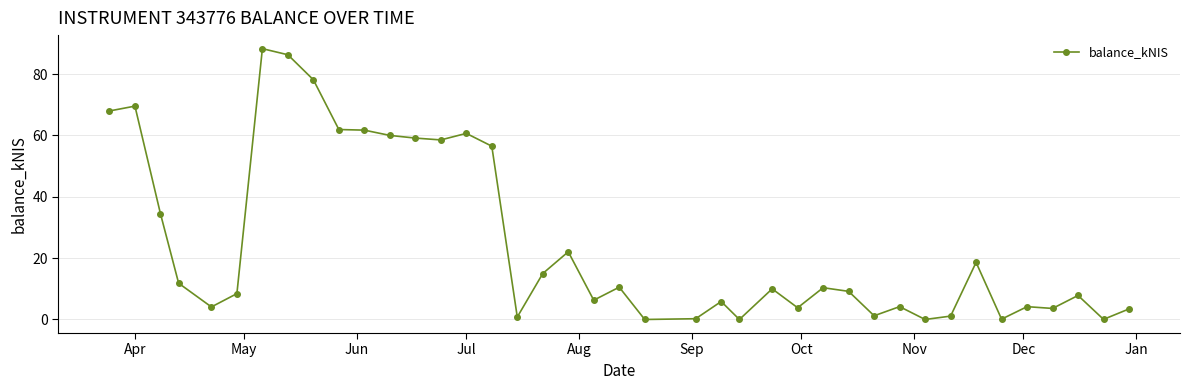

What is the greatest value displayed?

88.3